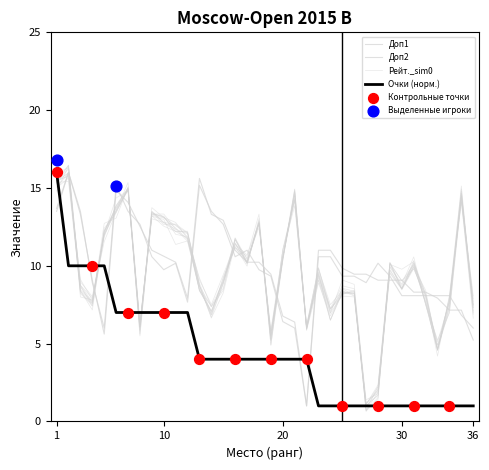

Which series has the largest total across all categories?

Доп1